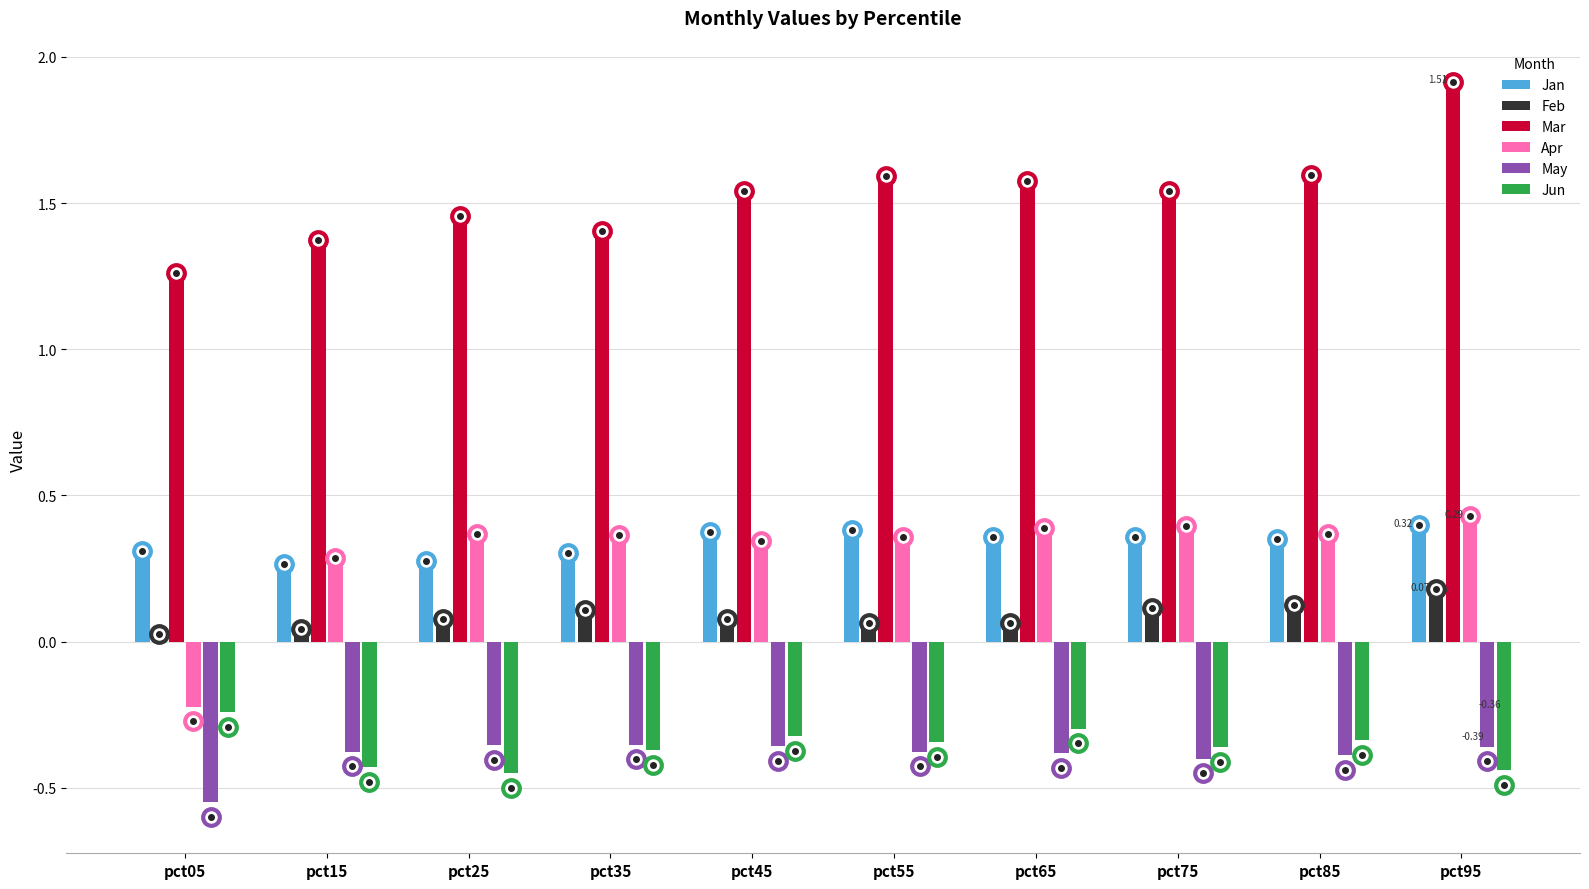

What is the spread (max minus min) of values at pct35?

1.8